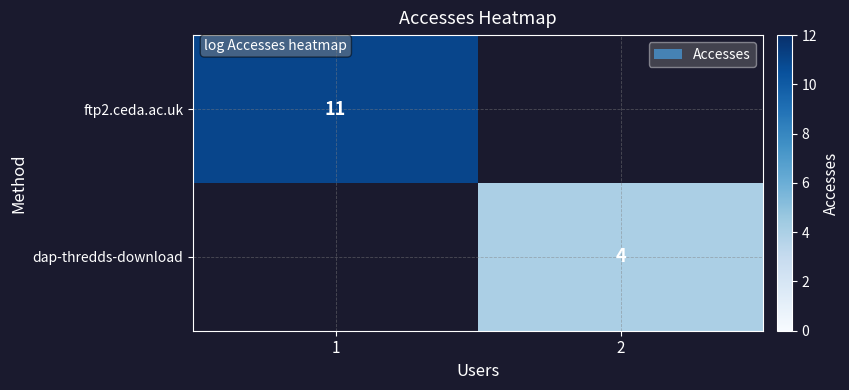

What is the difference between the highest and lowest values at 2?

4